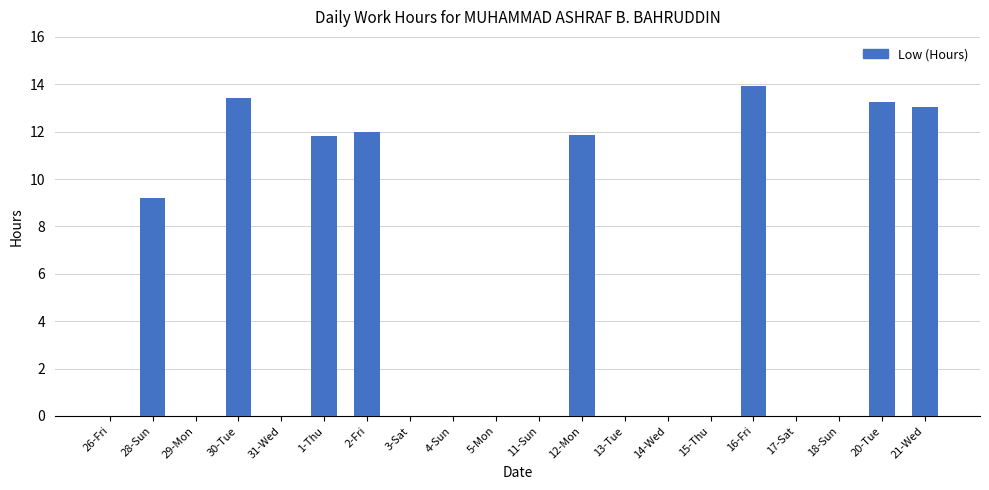

Which category has the highest value across all series?

16-Fri